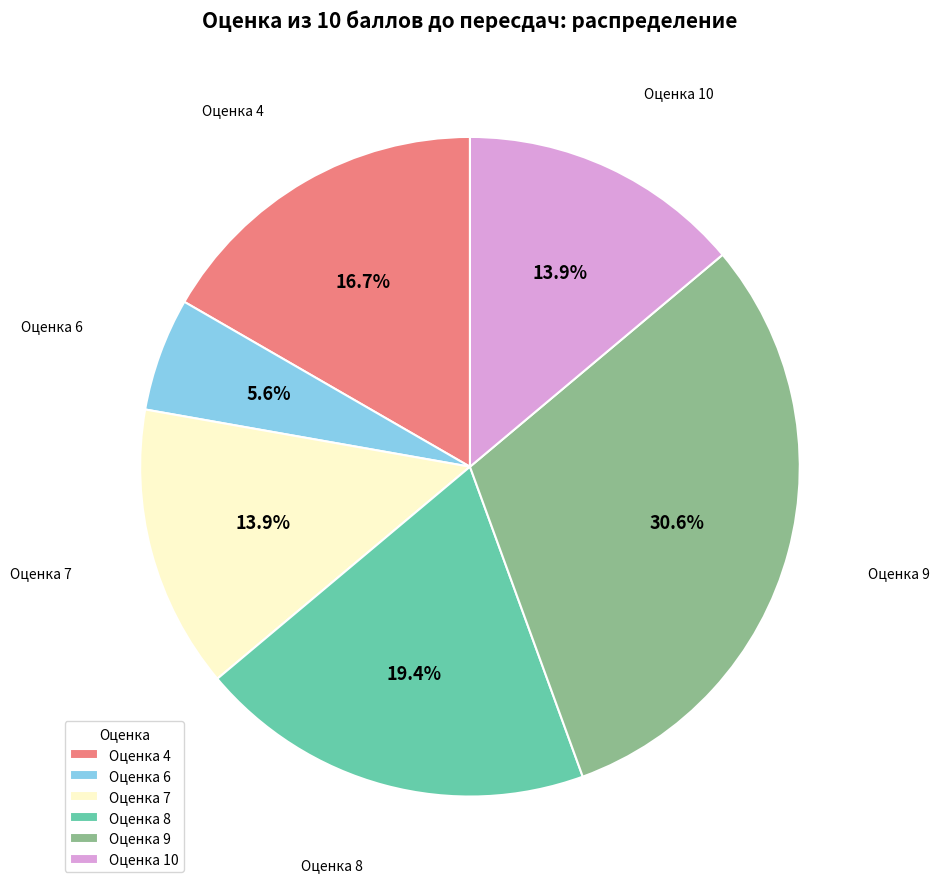

Is the sum of Оценка 10 and Оценка 7 greater than half?

No